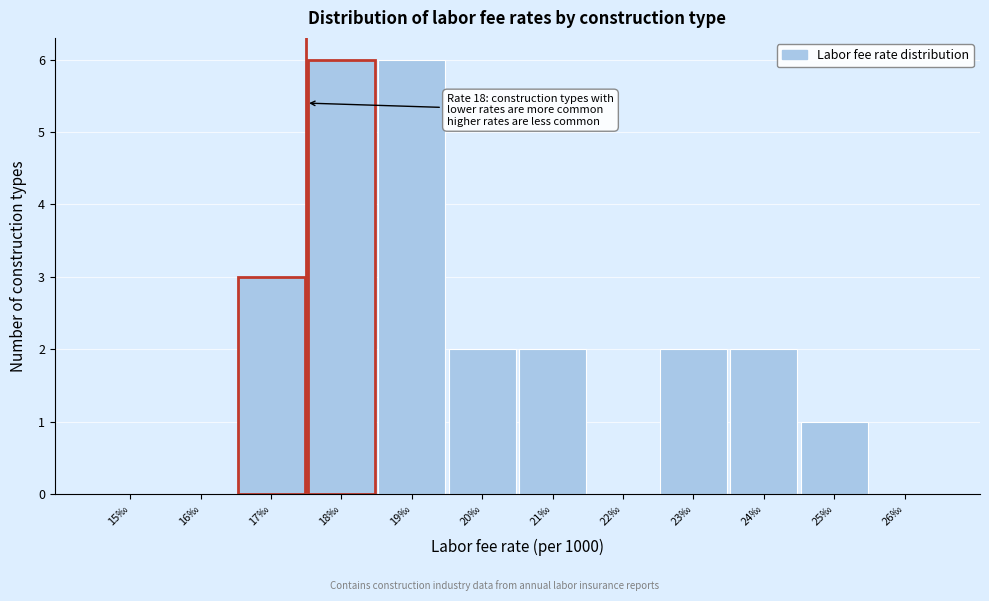

Reading left to right, transcribe all the data shown in this chart.

15‰=0	16‰=0	17‰=3	18‰=6	19‰=6	20‰=2	21‰=2	22‰=0	23‰=2	24‰=2	25‰=1	26‰=0